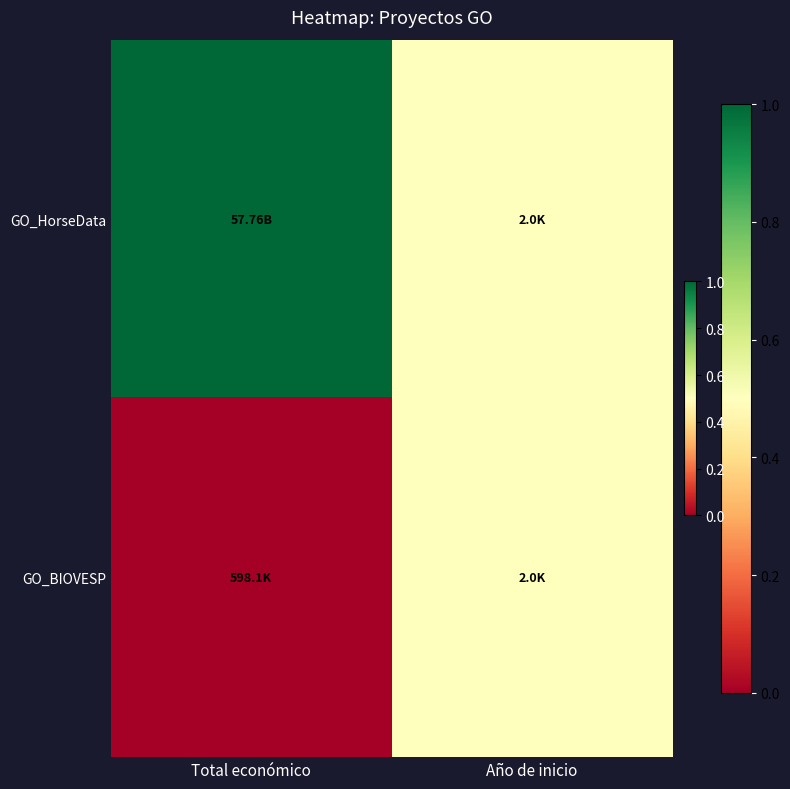

Which series has the widest spread of values?

GO_HorseData